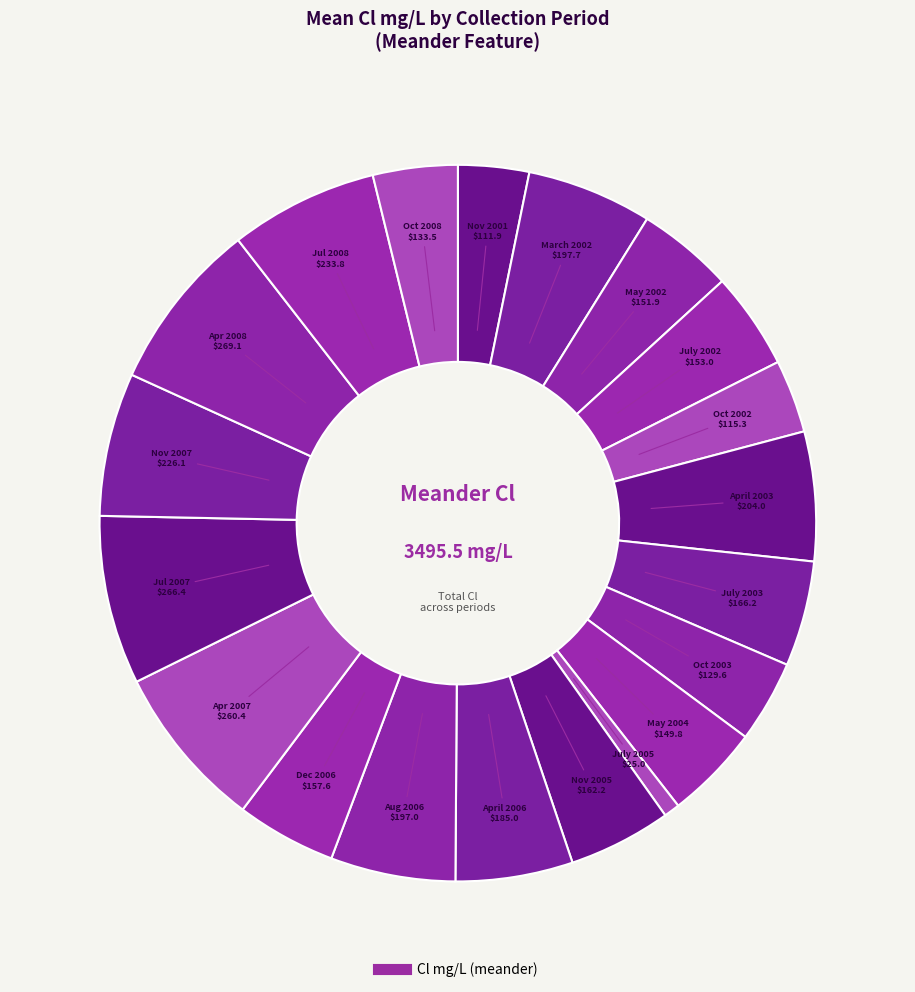

Count the number of slices in the pie.

20